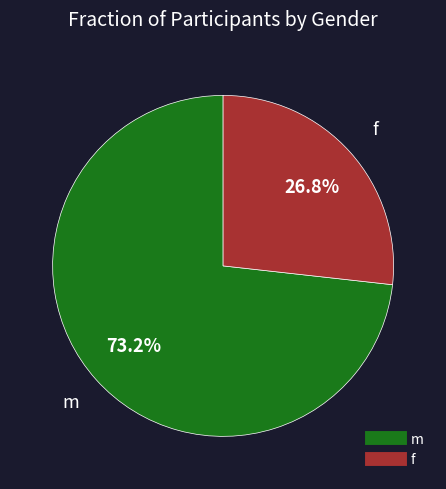

What is the largest slice in the pie chart?

m